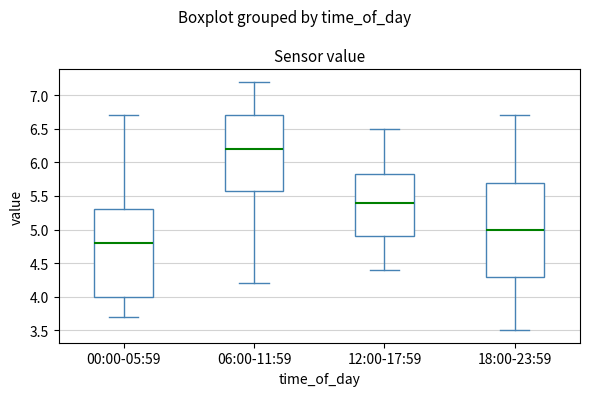

Comparing the boxes themselves (not the whiskers), which one is the tallest?

18:00-23:59